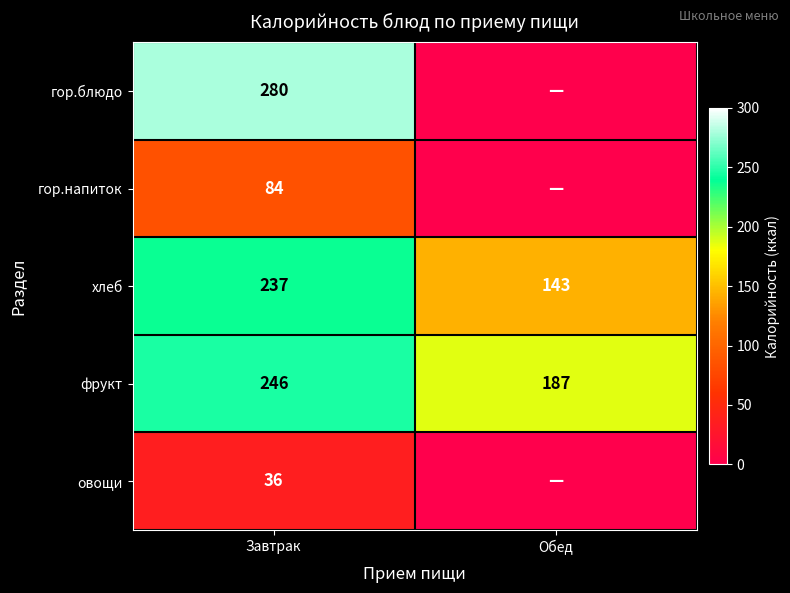

How many series are shown in this chart?

5